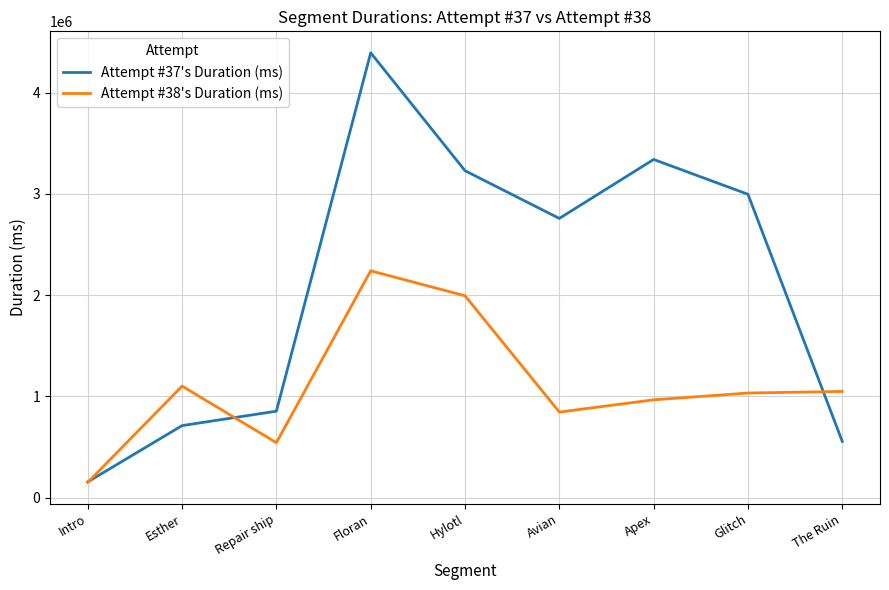

Which series has the largest total across all categories?

Attempt #37's Duration (ms)